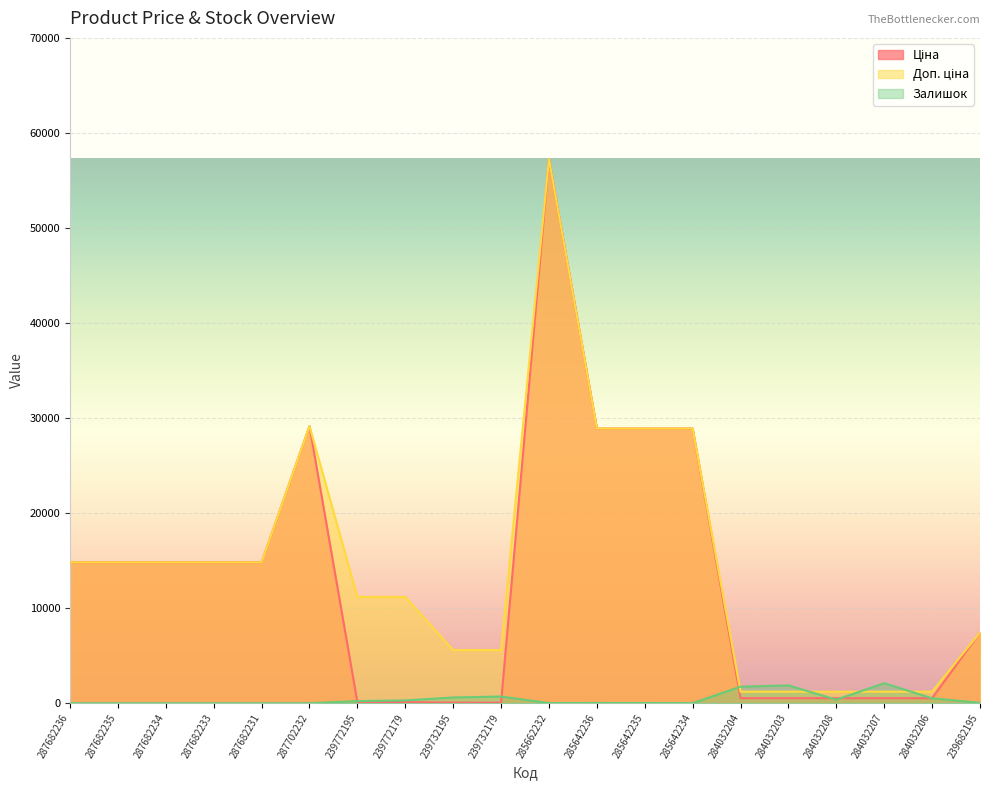

Reading left to right, transcribe all the data shown in this chart.

Ціна: 14817.6	14817.6	14817.6	14817.6	14817.6	29152.3	111.8	111.8	55.9	55.9	57258.0	28901.7	28901.7	28901.7	528.2	528.2	528.2	528.2	528.2	7444.6
Доп. ціна: 14817.6	14817.6	14817.6	14817.6	14817.6	29152.3	11182.0	11182.0	5591.0	5591.0	57258.0	28901.7	28901.7	28901.7	1210.7	1210.7	1210.7	1210.7	1210.7	7444.6
Залишок: 0.0	0.0	0.0	0.0	0.0	0.0	218.0	290.0	600.0	702.0	13.0	16.0	14.0	10.0	1734.0	1868.0	371.0	2099.0	518.0	40.0